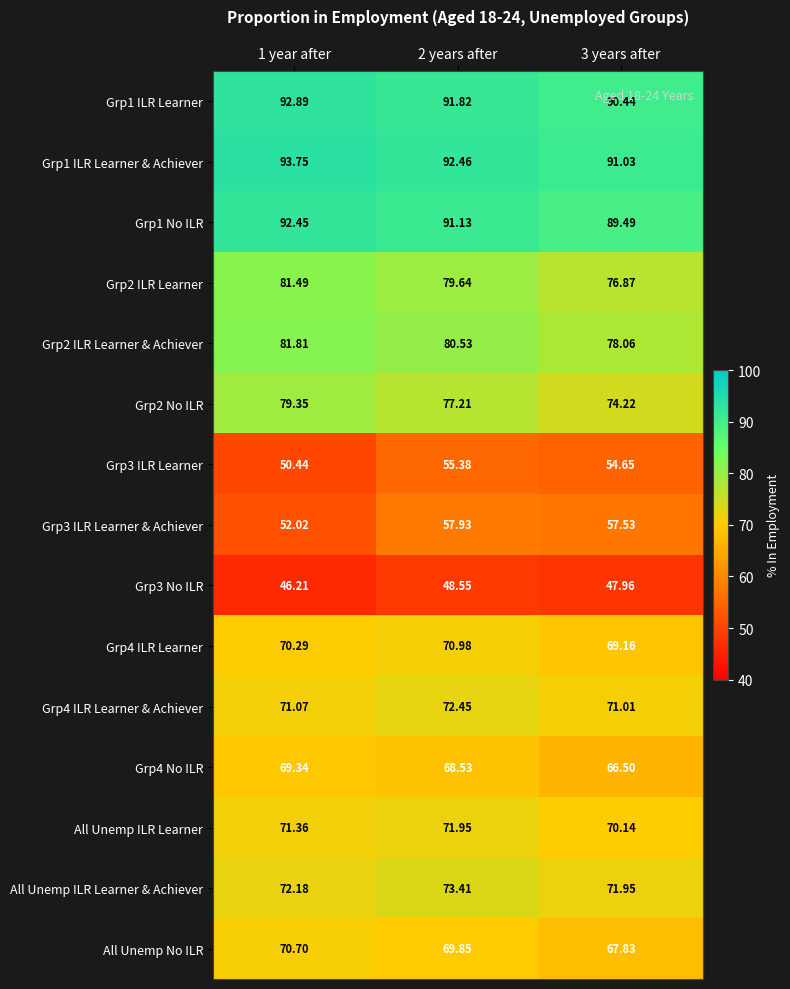

Which series has the widest spread of values?

Grp3 ILR Learner & Achiever